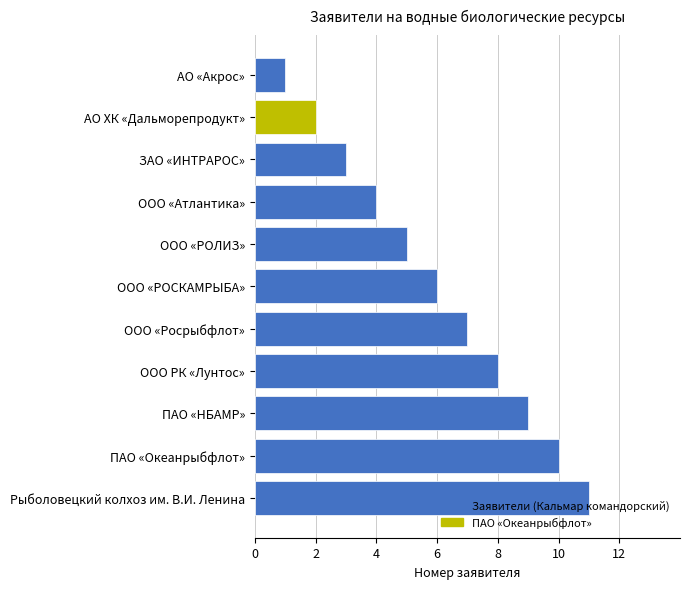

Rank the categories by value from lowest to highest.

АО «Акрос», АО ХК «Дальморепродукт», ЗАО «ИНТРАРОС», ООО «Атлантика», ООО «РОЛИЗ», ООО «РОСКАМРЫБА», ООО «Росрыбфлот», ООО РК «Лунтос», ПАО «НБАМР», ПАО «Океанрыбфлот», Рыболовецкий колхоз им. В.И. Ленина